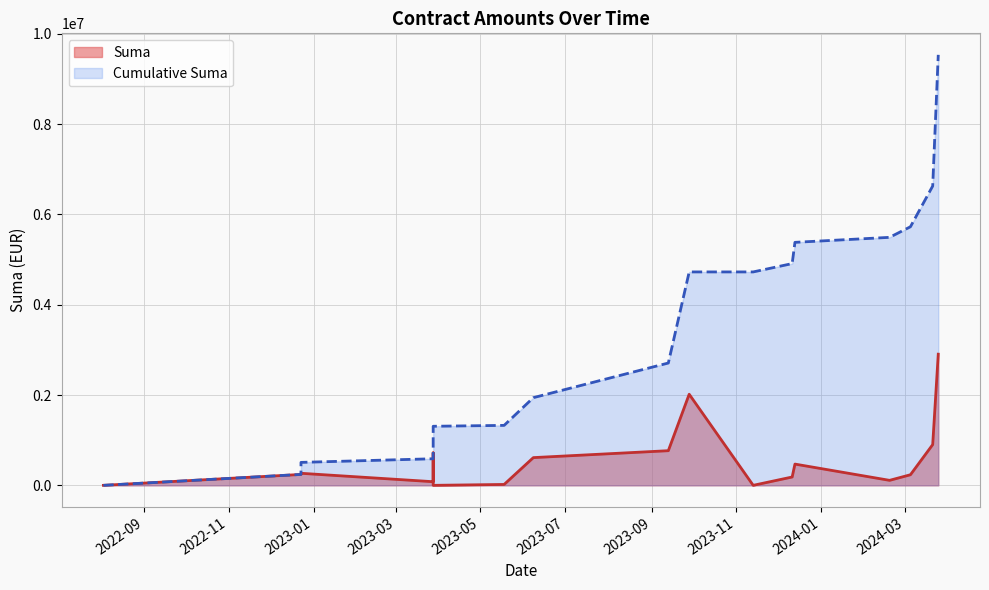

How many points are lower than both their immediate neighbors (excluding endpoints)?

4